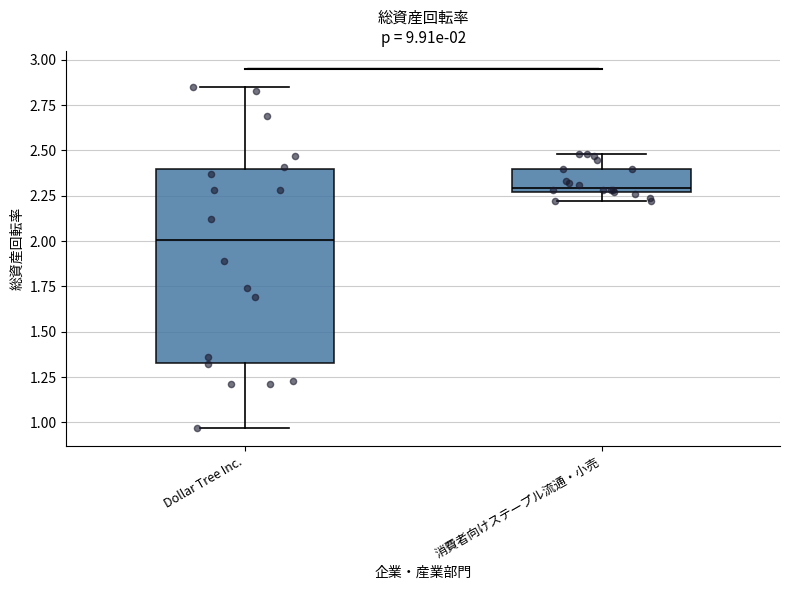

Which box is the tallest, from its lower edge to its upper edge?

Dollar Tree Inc.